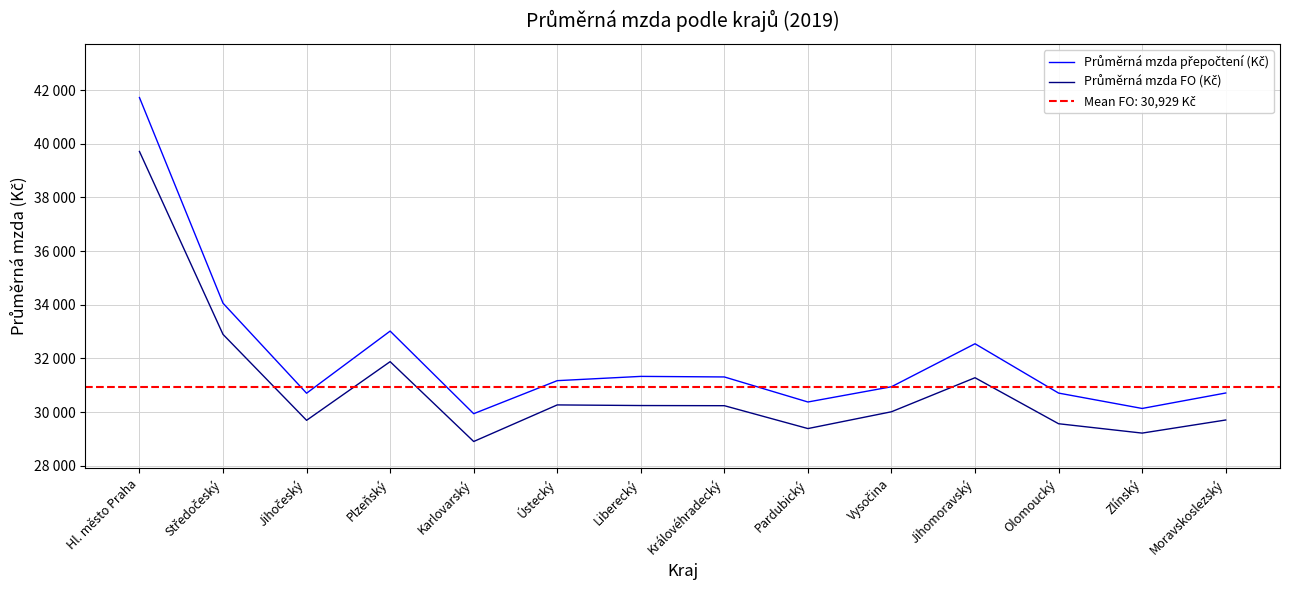

How many lines are shown in the chart?

2